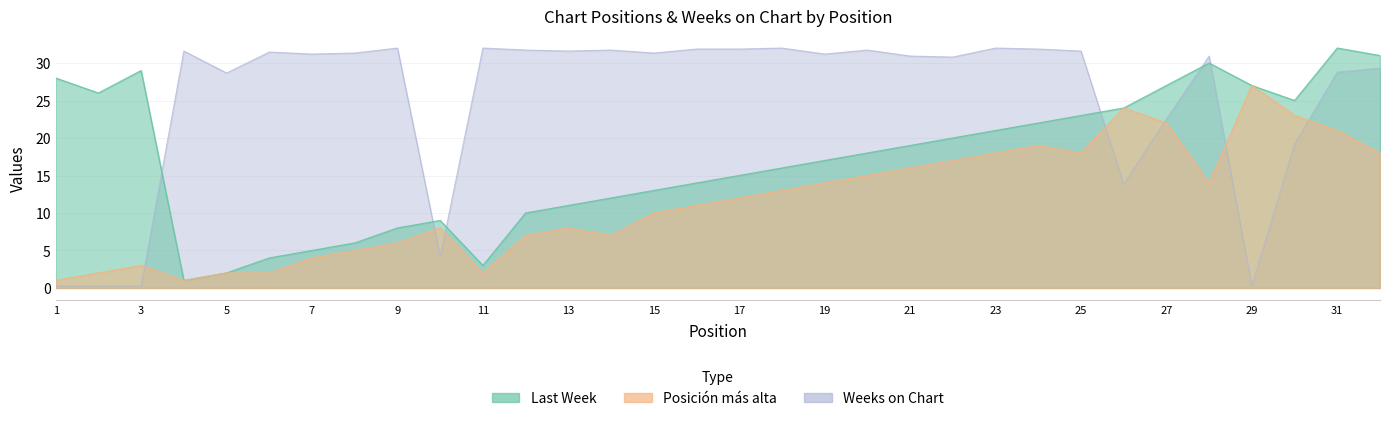

Where does the Last Week series first go above 18?

1